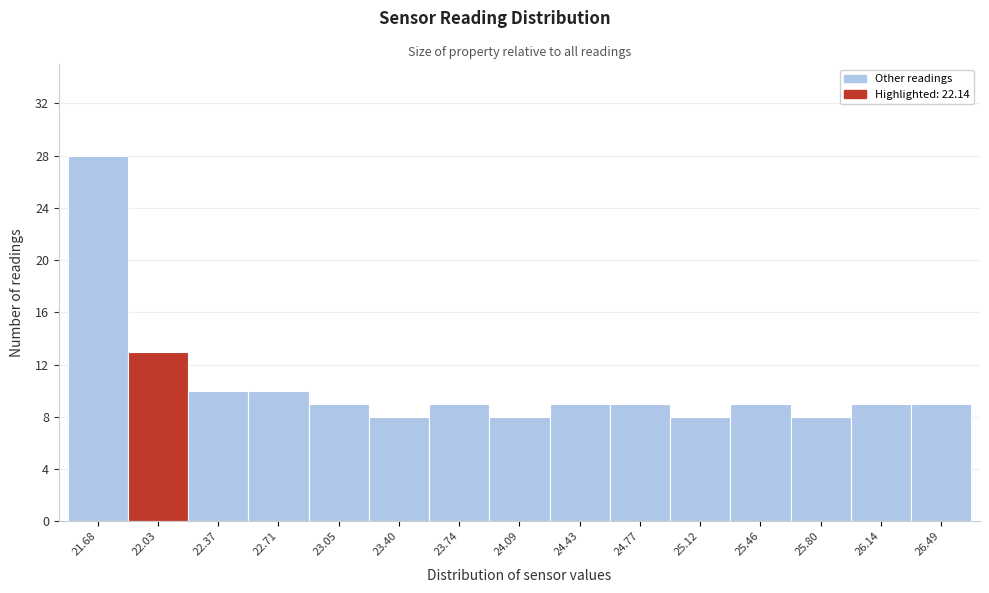

Reading left to right, transcribe this chart: for each bar, give the range it covers on the x-axis and its height. Neither the bar edges nor the heights are printed on the chart, so give them approximately, as read against the axes.

21.50 to 21.85: 28
21.85 to 22.20: 13
22.20 to 22.55: 10
22.55 to 22.90: 10
22.90 to 23.25: 9
23.25 to 23.55: 8
23.55 to 23.90: 9
23.90 to 24.25: 8
24.25 to 24.60: 9
24.60 to 24.95: 9
24.95 to 25.30: 8
25.30 to 25.65: 9
25.65 to 25.95: 8
25.95 to 26.30: 9
26.30 to 26.65: 9